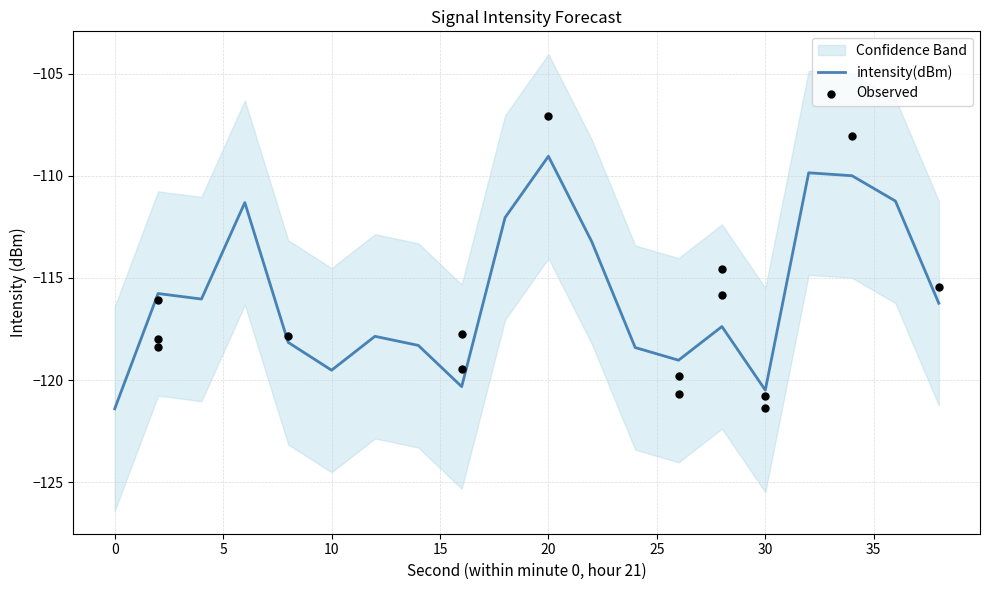

Which has a higher value, 26 or 32?

32